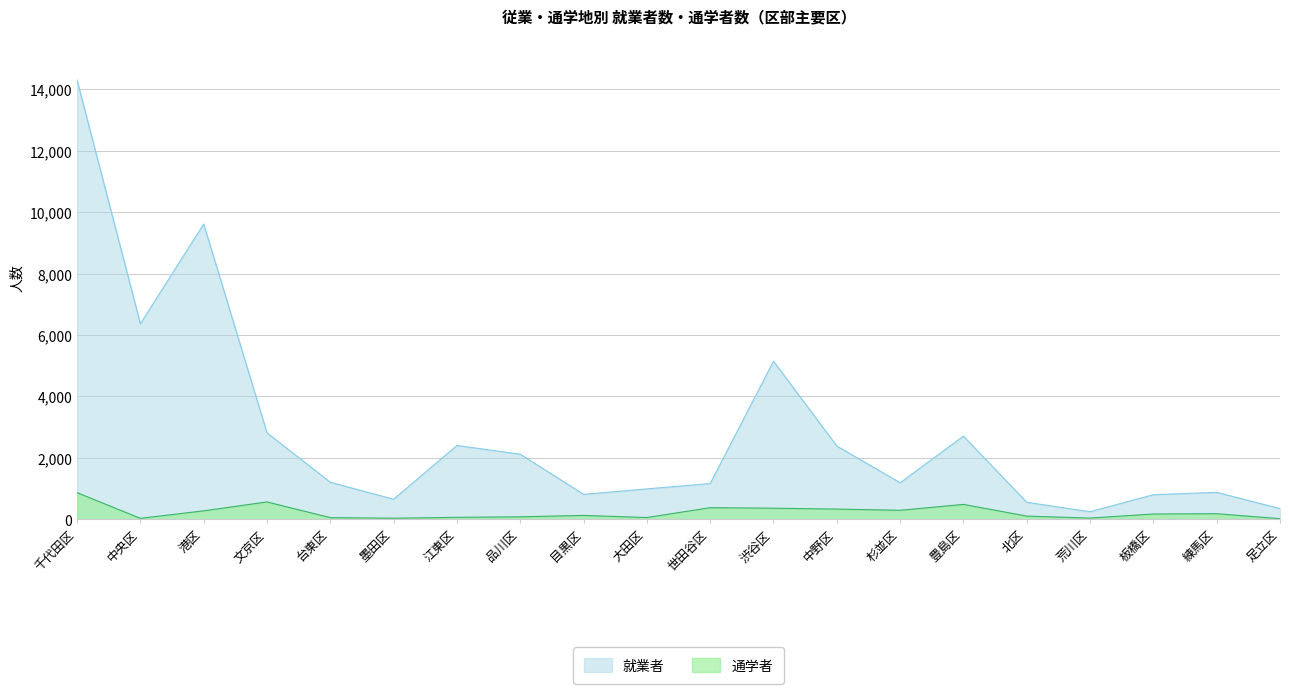

Does the chart display data point markers on the line(s)?

No